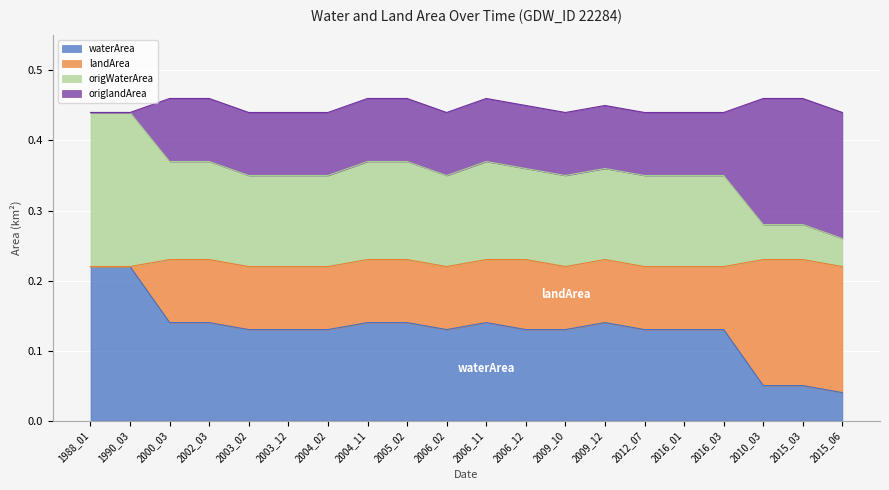

The value of waterArea at 2004_11 is 0.2. True or false?

False